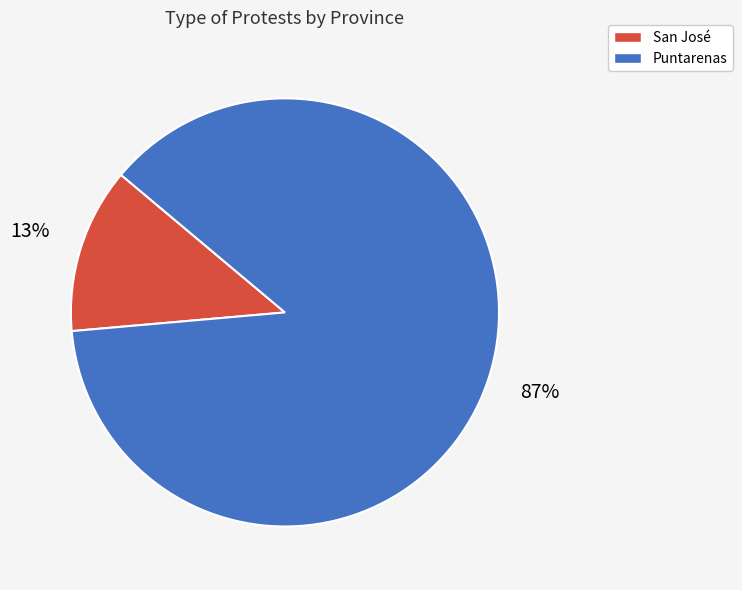

Is there any slice that represents more than half of the pie?

Yes